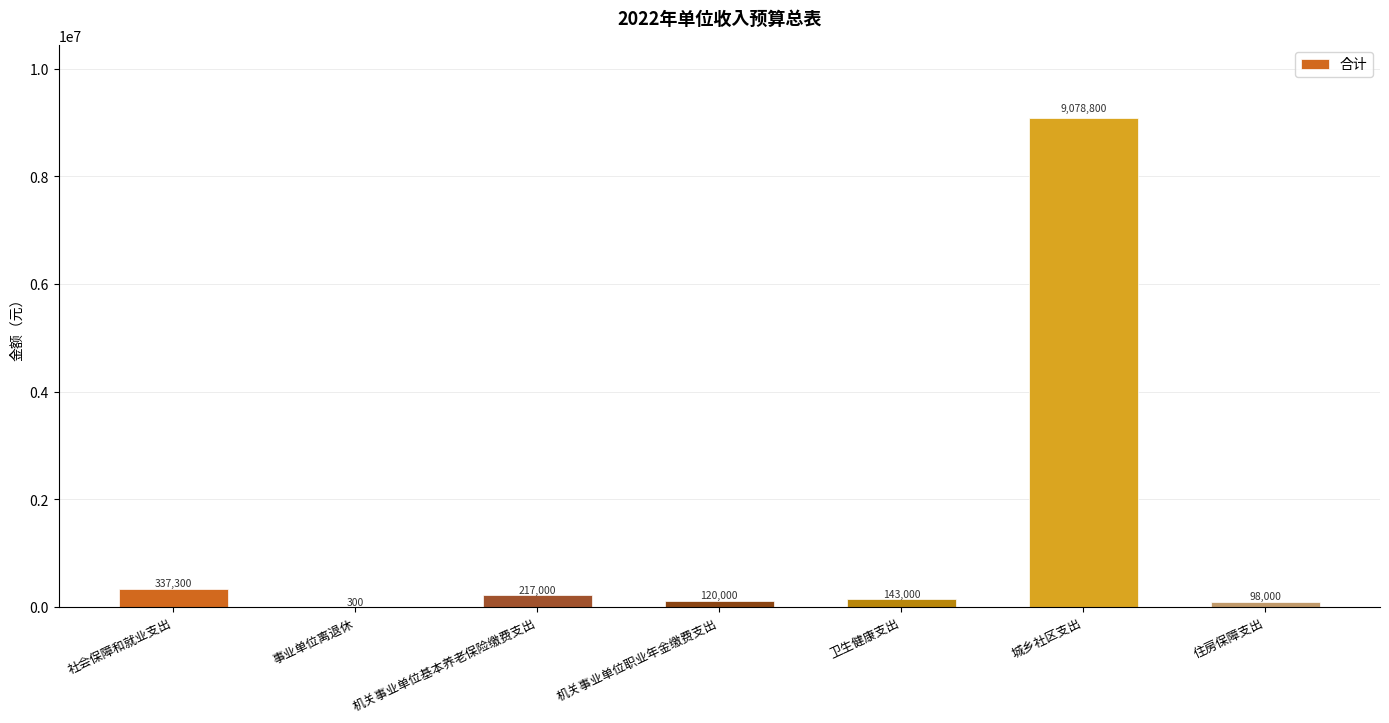

Reading right to left, transcribe all the data shown in this chart.

98000	9078800	143000	120000	217000	300	337300